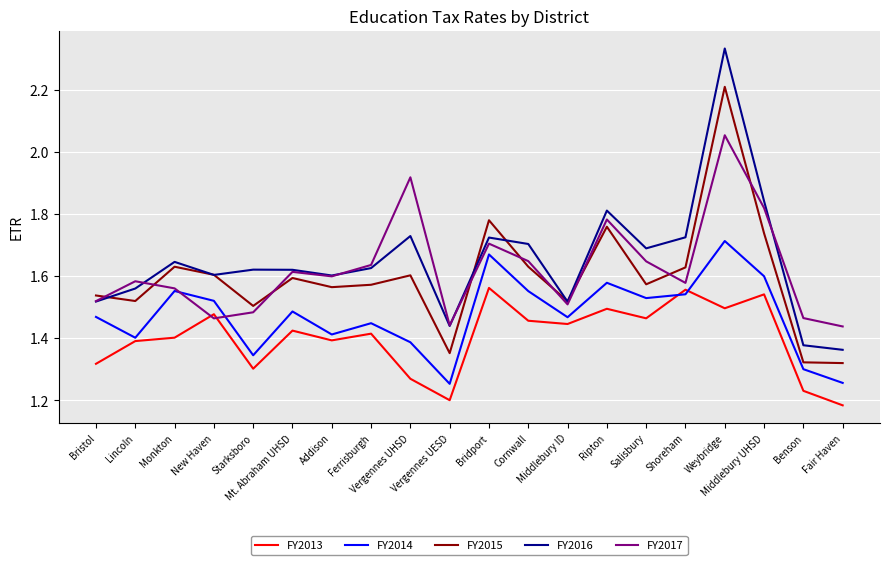

Which category has the lowest value in the FY2016 series?

Fair Haven